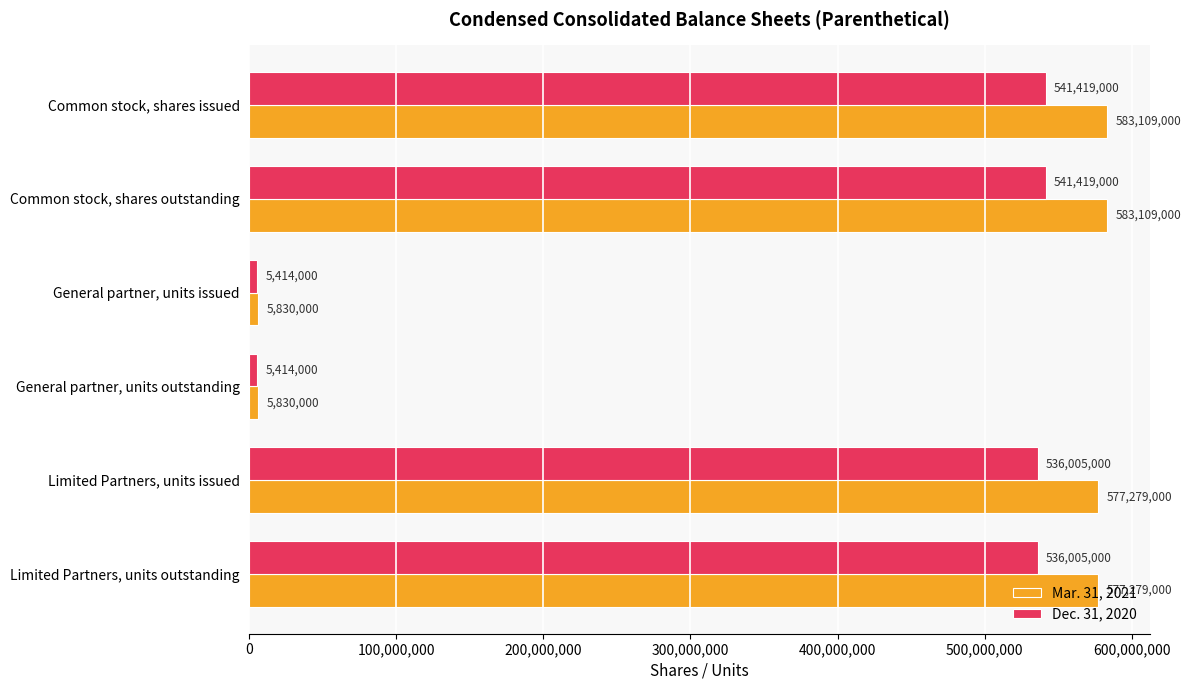

What is the approximate value of Dec. 31, 2020 at Limited Partners, units issued?

536005000